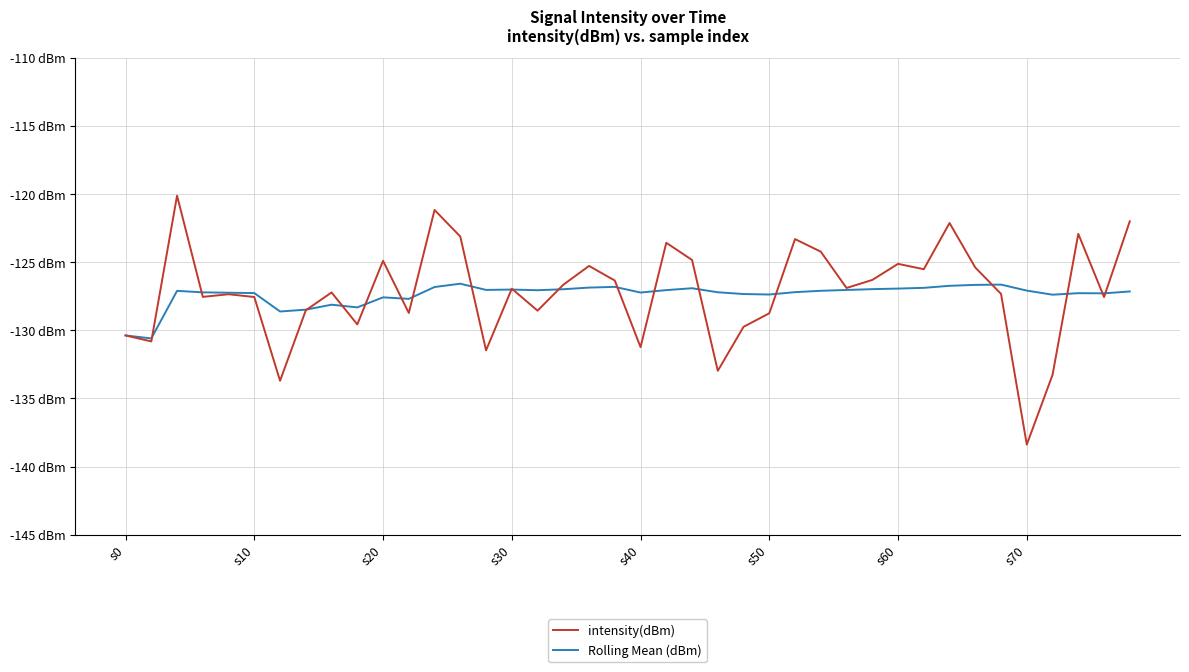

Does the chart have visible grid lines?

Yes